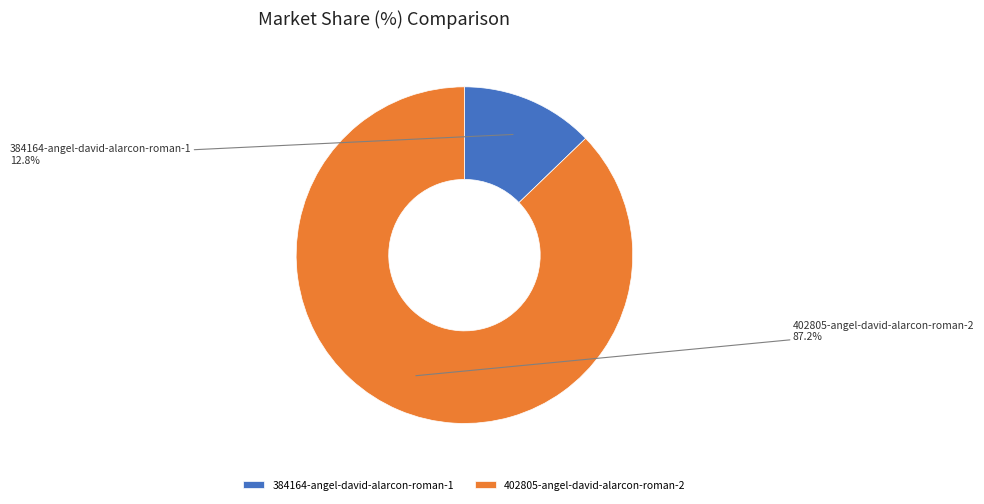

To the nearest percent, what percentage of the pie is 384164-angel-david-alarcon-roman-1?

13%